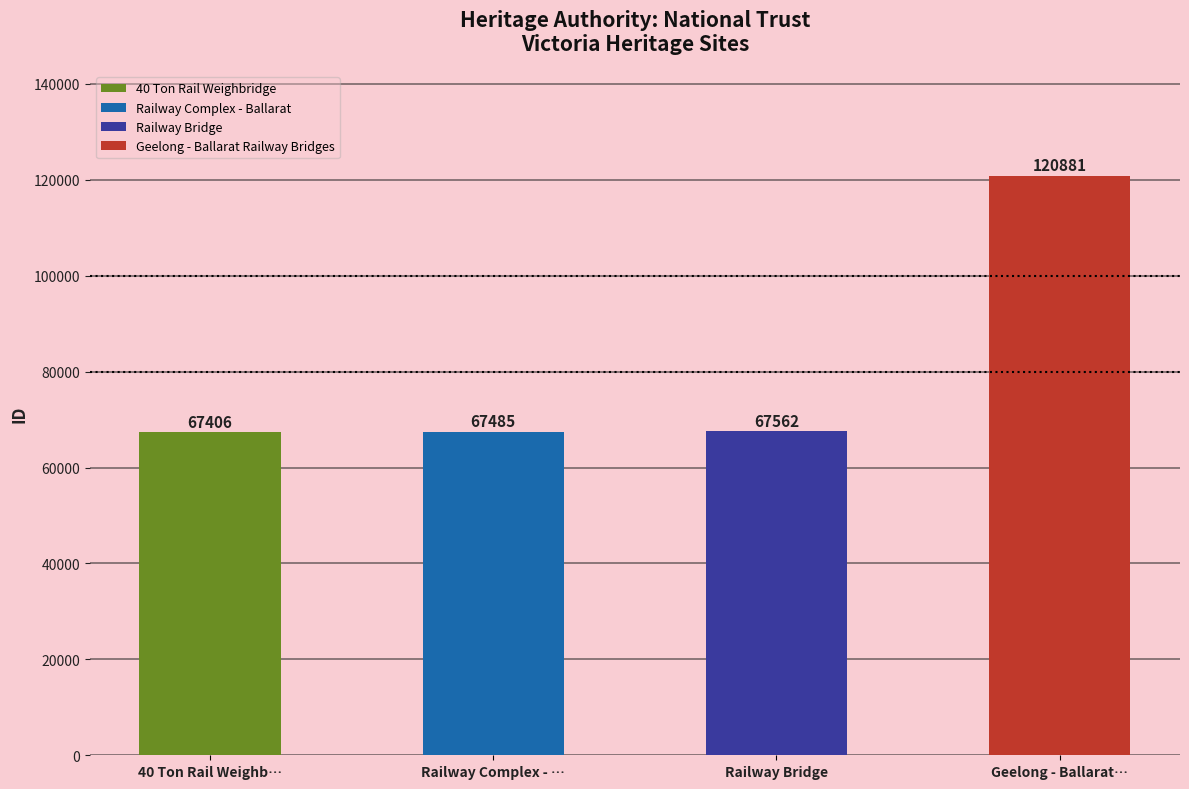

The chart shows a value of 39287 at 40 Ton Rail Weighbridge. True or false?

False